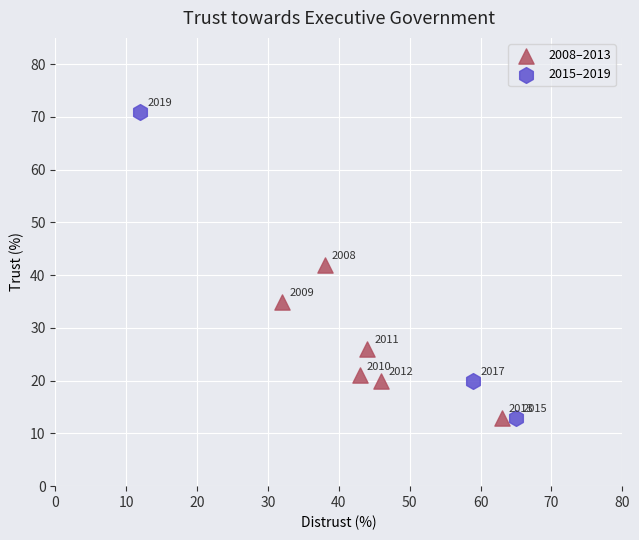

Which series reaches the maximum Y coordinate?

2015–2019